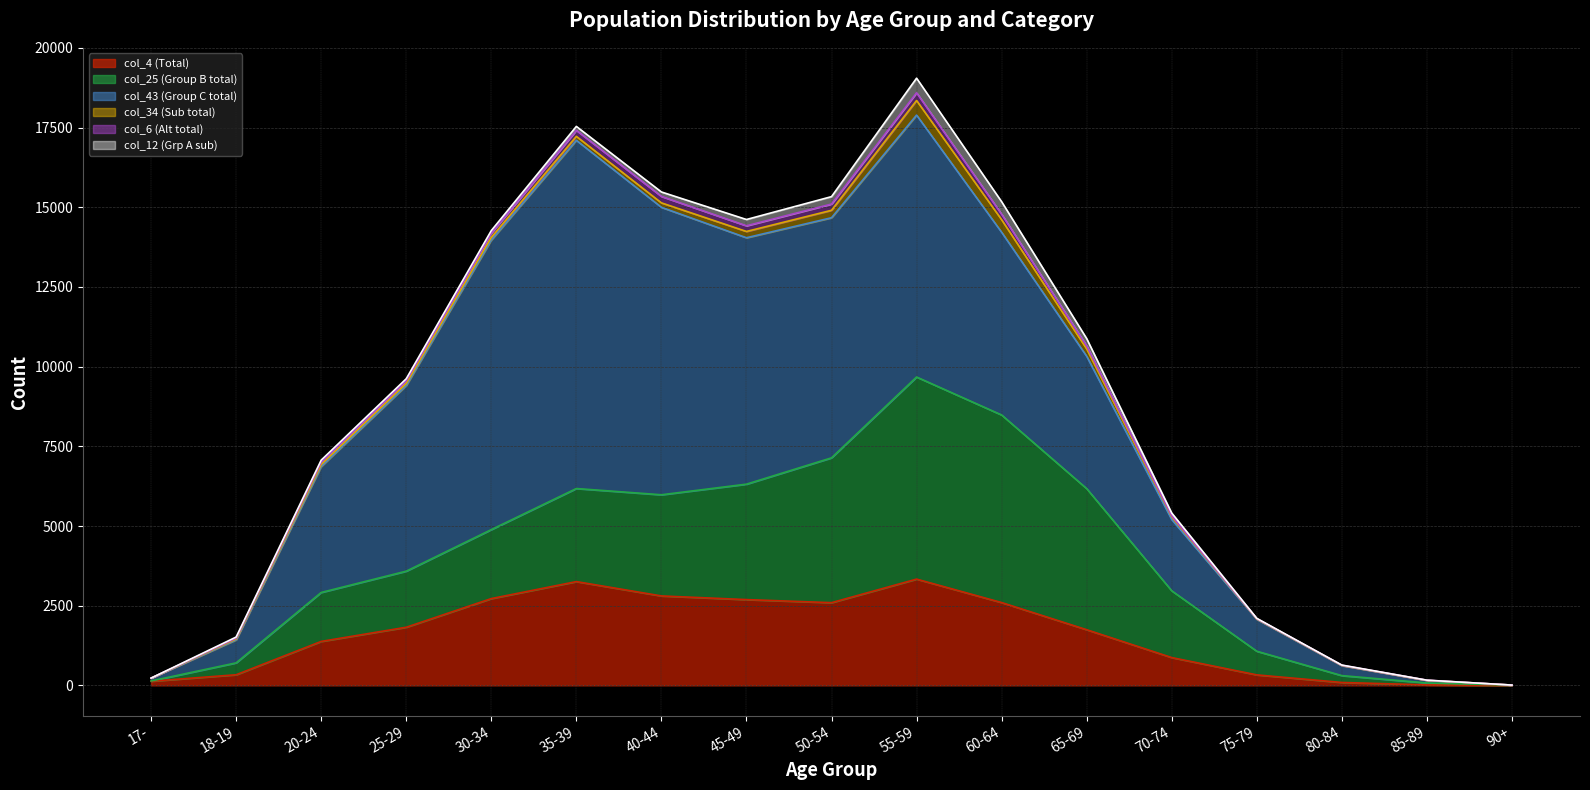

Which series changed the most between 55-59 and 90+?

col_43 (Group C total)